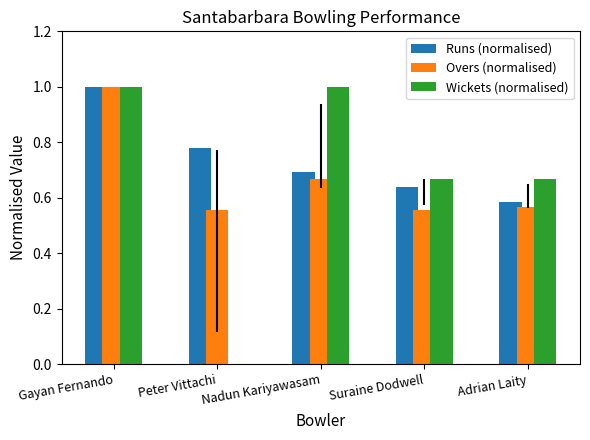

How many groups of bars are there?

5